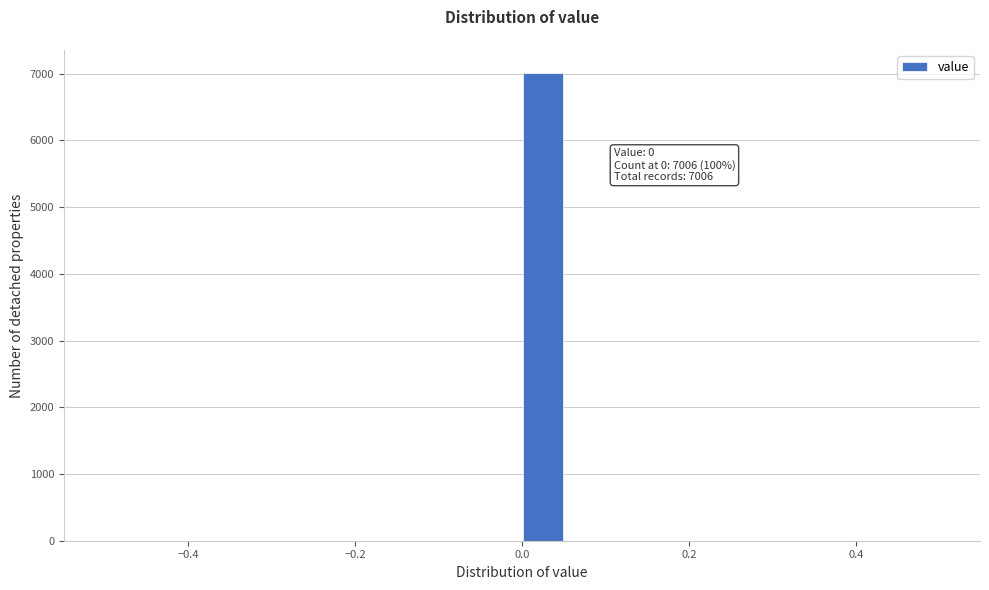

Around what value on the x-axis is the tallest bar? Give the approximate position of its centre, as read against the axis.

0.02